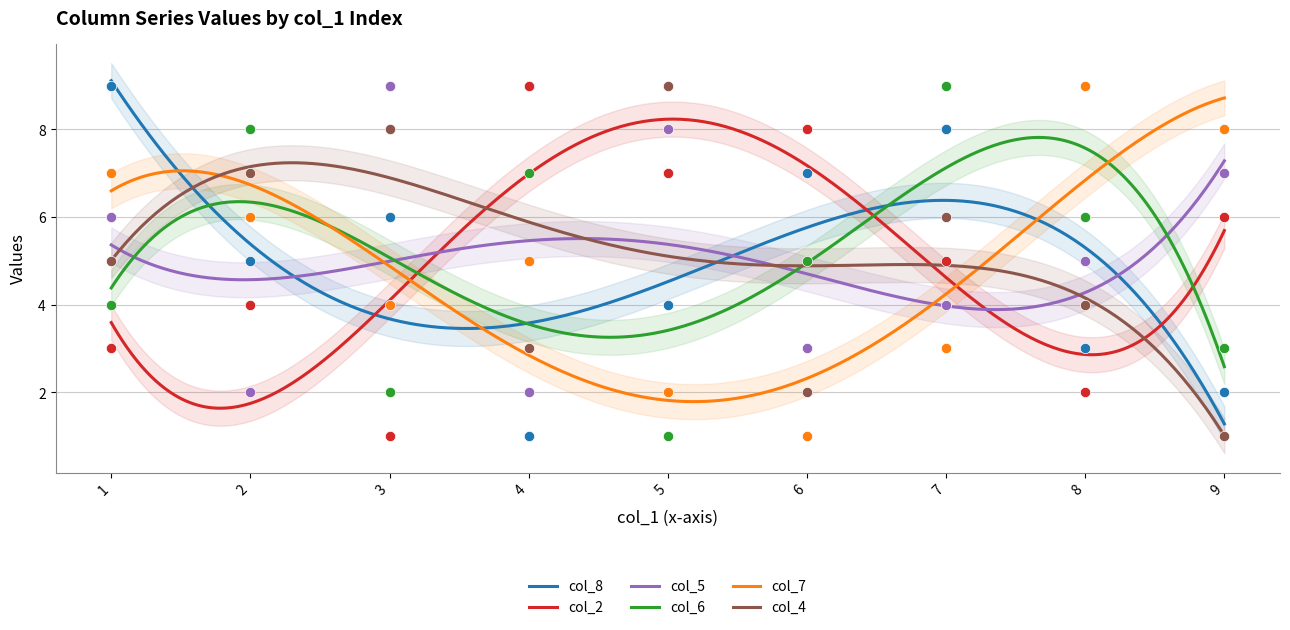

Which series reaches the minimum Y coordinate?

col_8